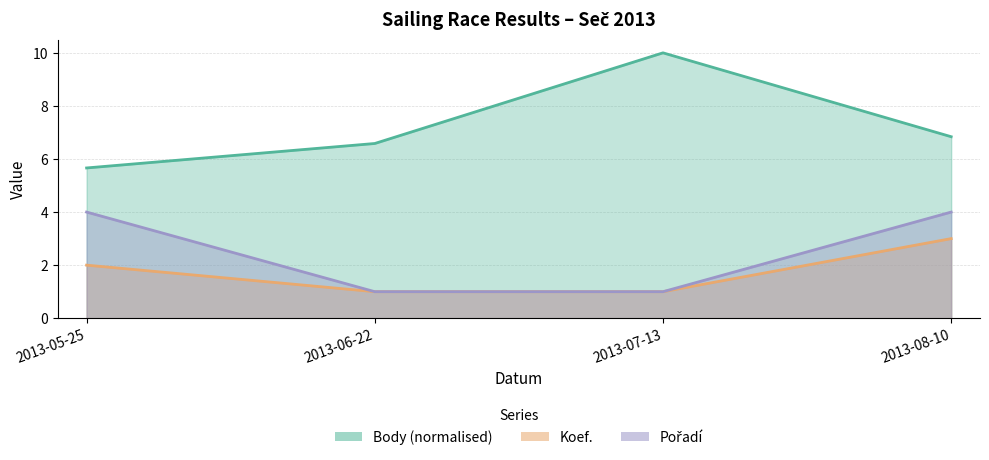

What is the value of the Pořadí point at the 3rd from the left?

1.0